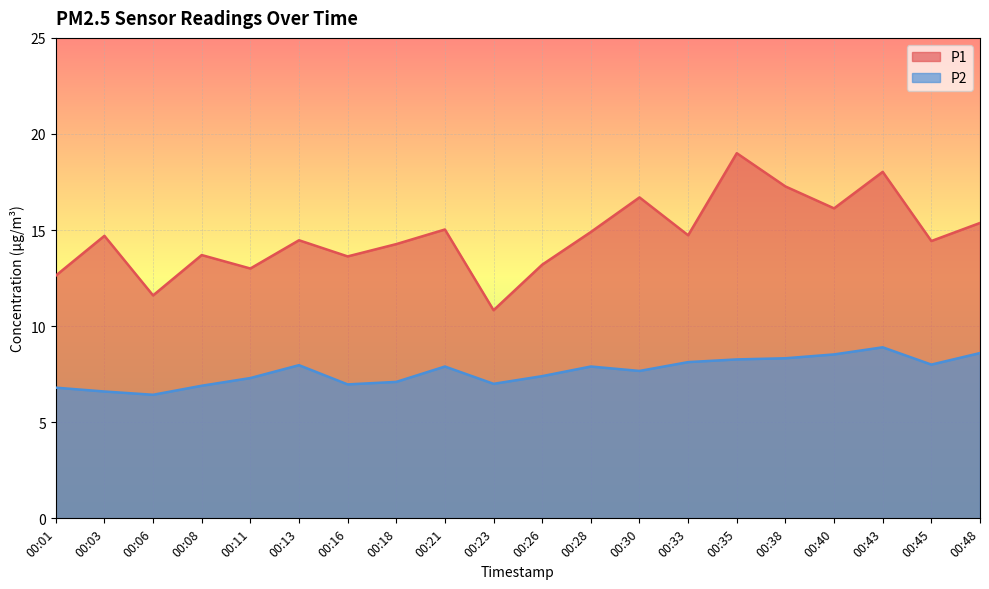

True or false: P2 and P1 intersect in this chart.

False